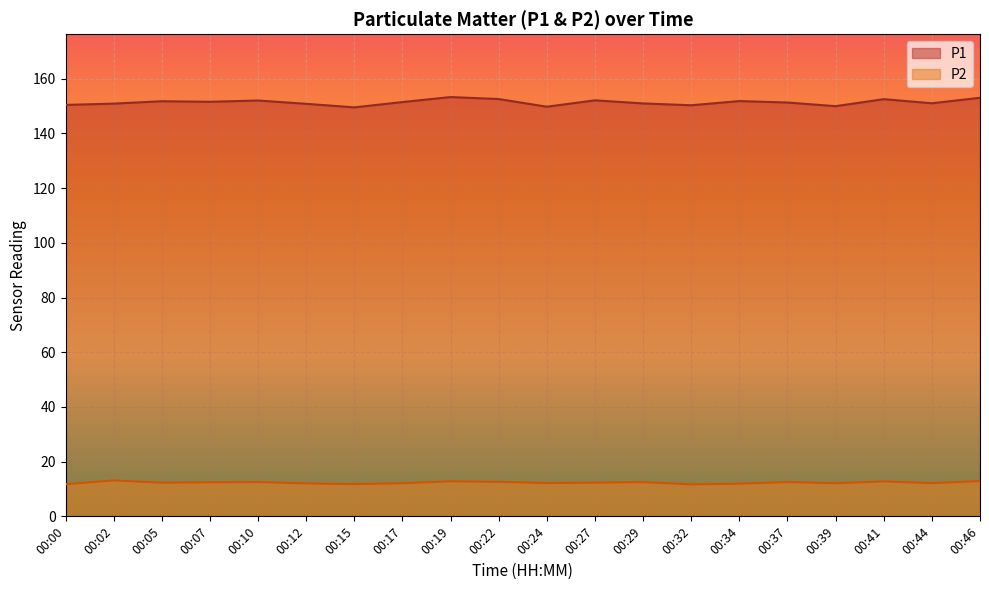

True or false: P2 and P1 intersect in this chart.

False